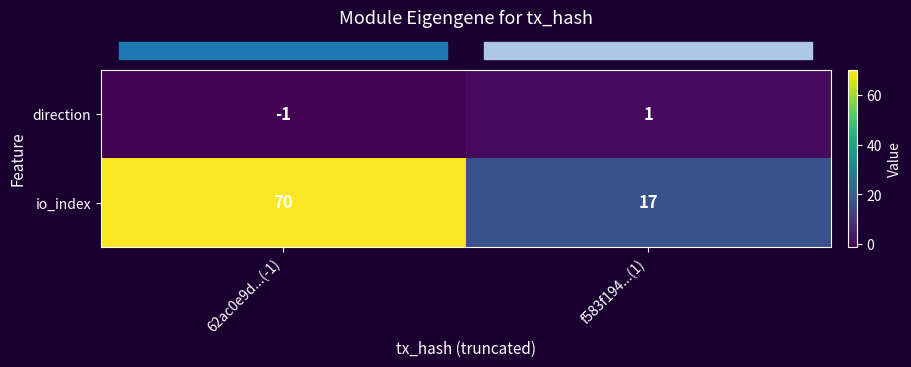

Which series has the largest total across all categories?

io_index